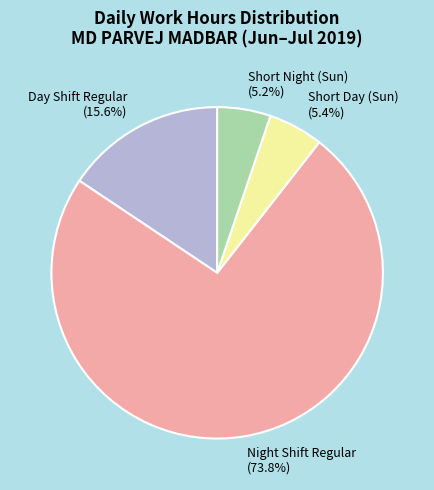

Does Short Day (Sun) (5.4%) represent more than half of the total?

No